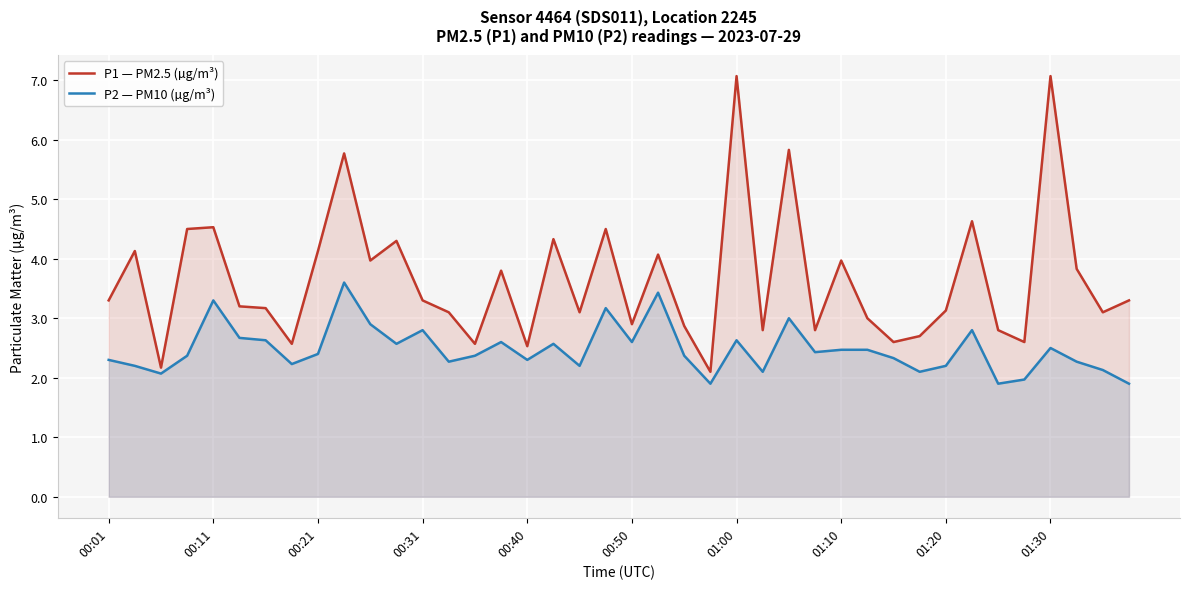

At which label does P2 — PM10 (µg/m³) first exceed 2?

00:01